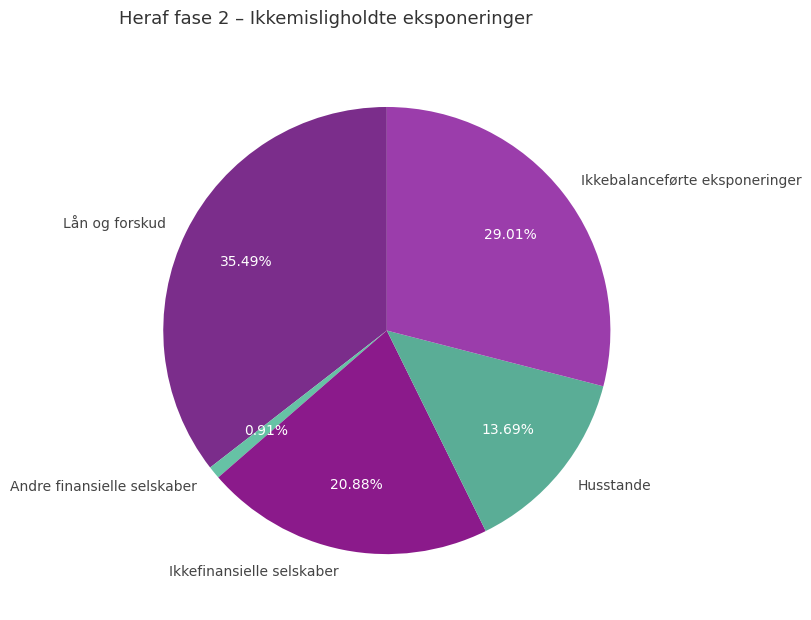

True or false: Lån og forskud accounts for 41% of the total.

False